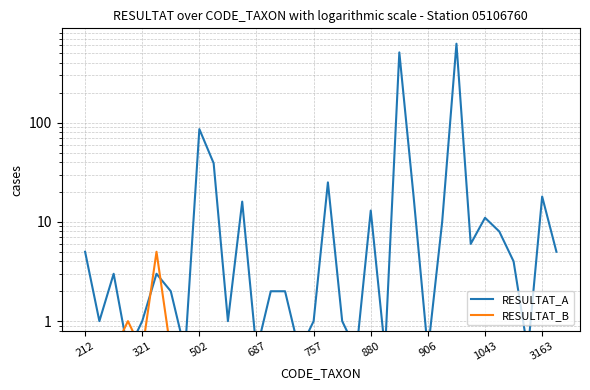

The RESULTAT_A series shows 0.5 at 15. True or false?

True